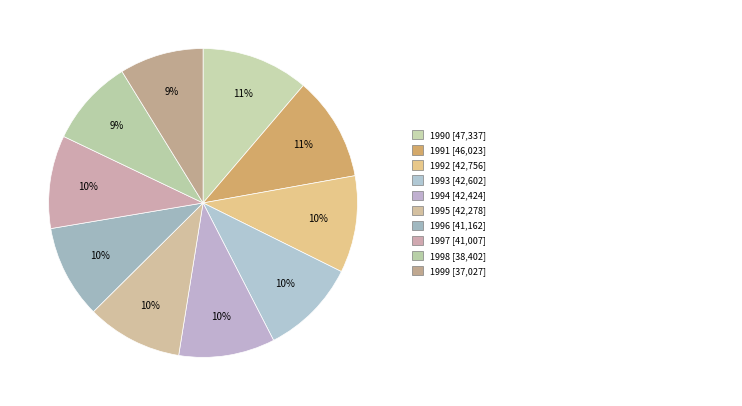

How many slices are in this pie chart?

10